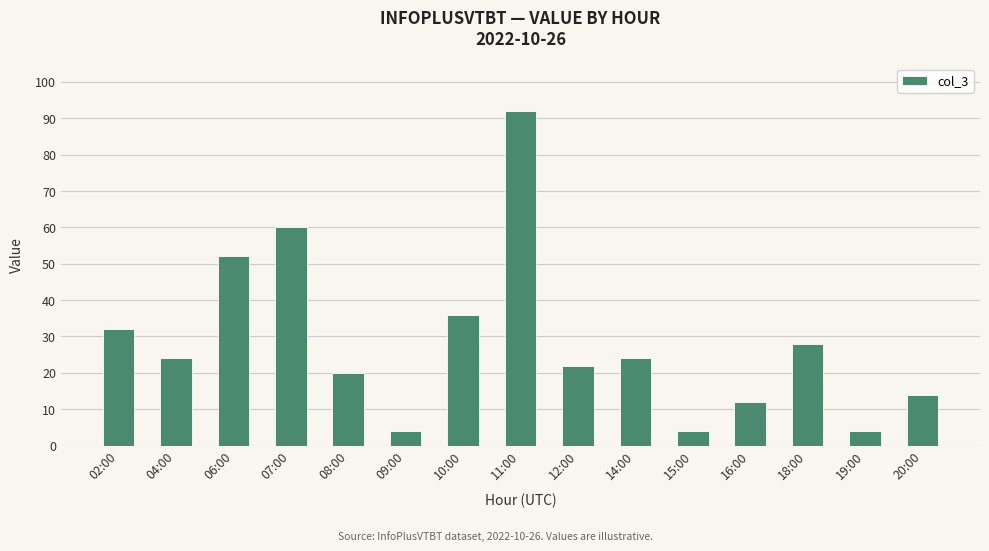

What is the sum of all values?

428